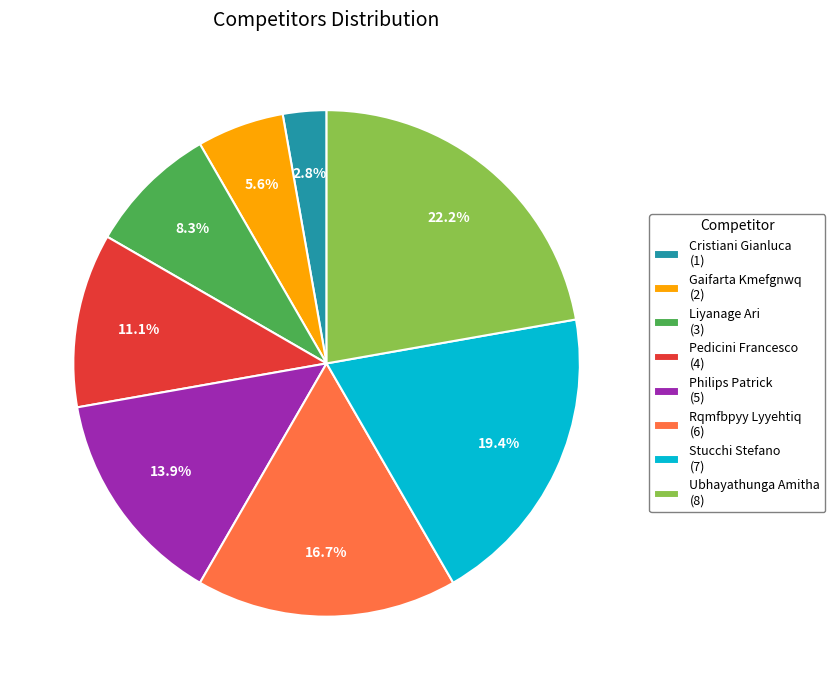

Is it true that Rqmfbpyy Lyyehtiq is 28% of the pie?

False